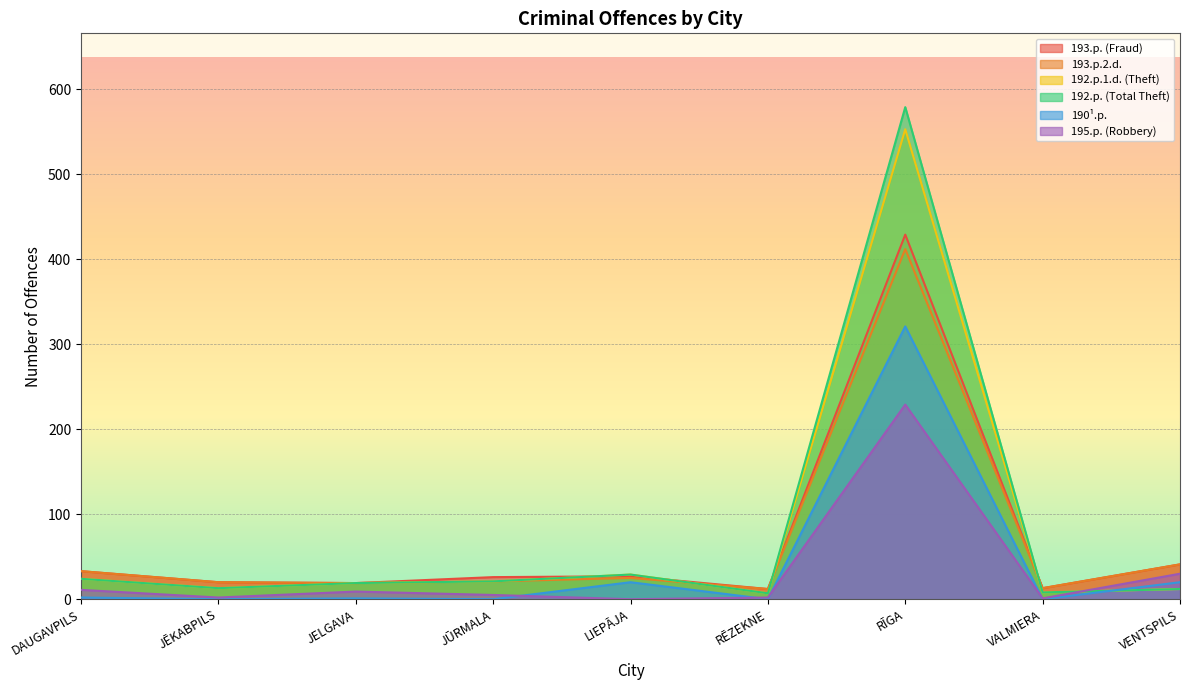

True or false: 195.p. (Robbery) has more than 1 interior local peaks.

True